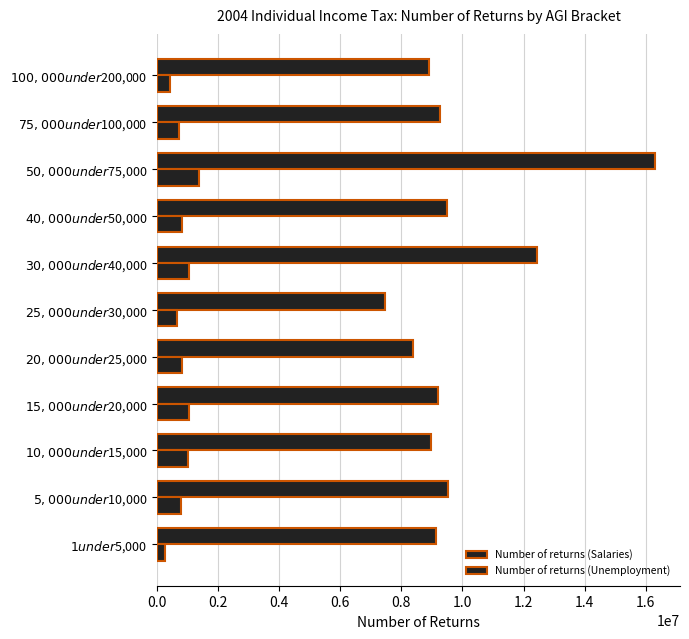

How many values in the Number of returns (Salaries) series are below 9201672?

5